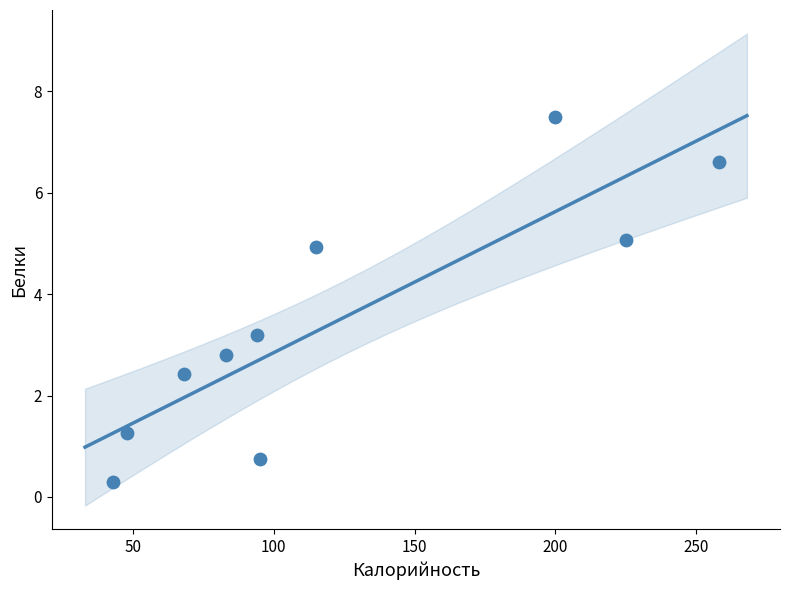

What is the average X value?

122.9